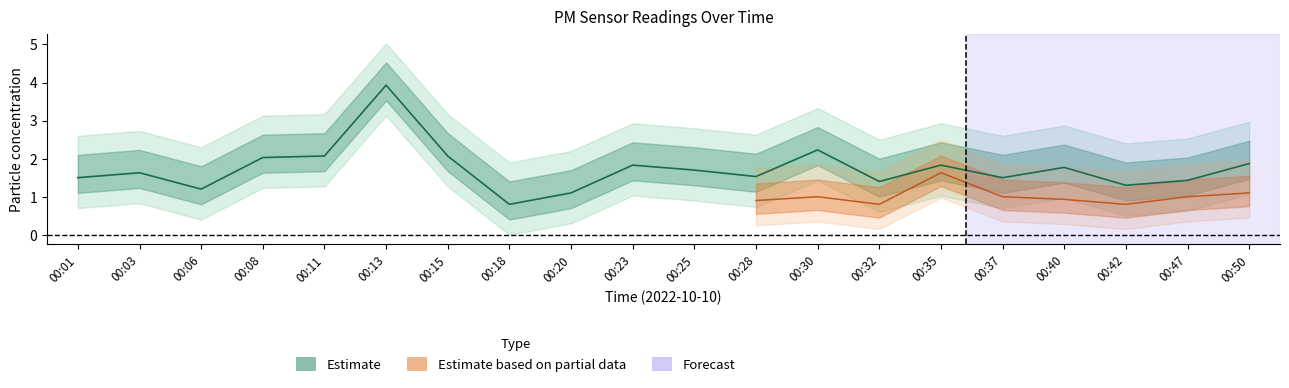

Which category has the lowest value across all series?

00:18